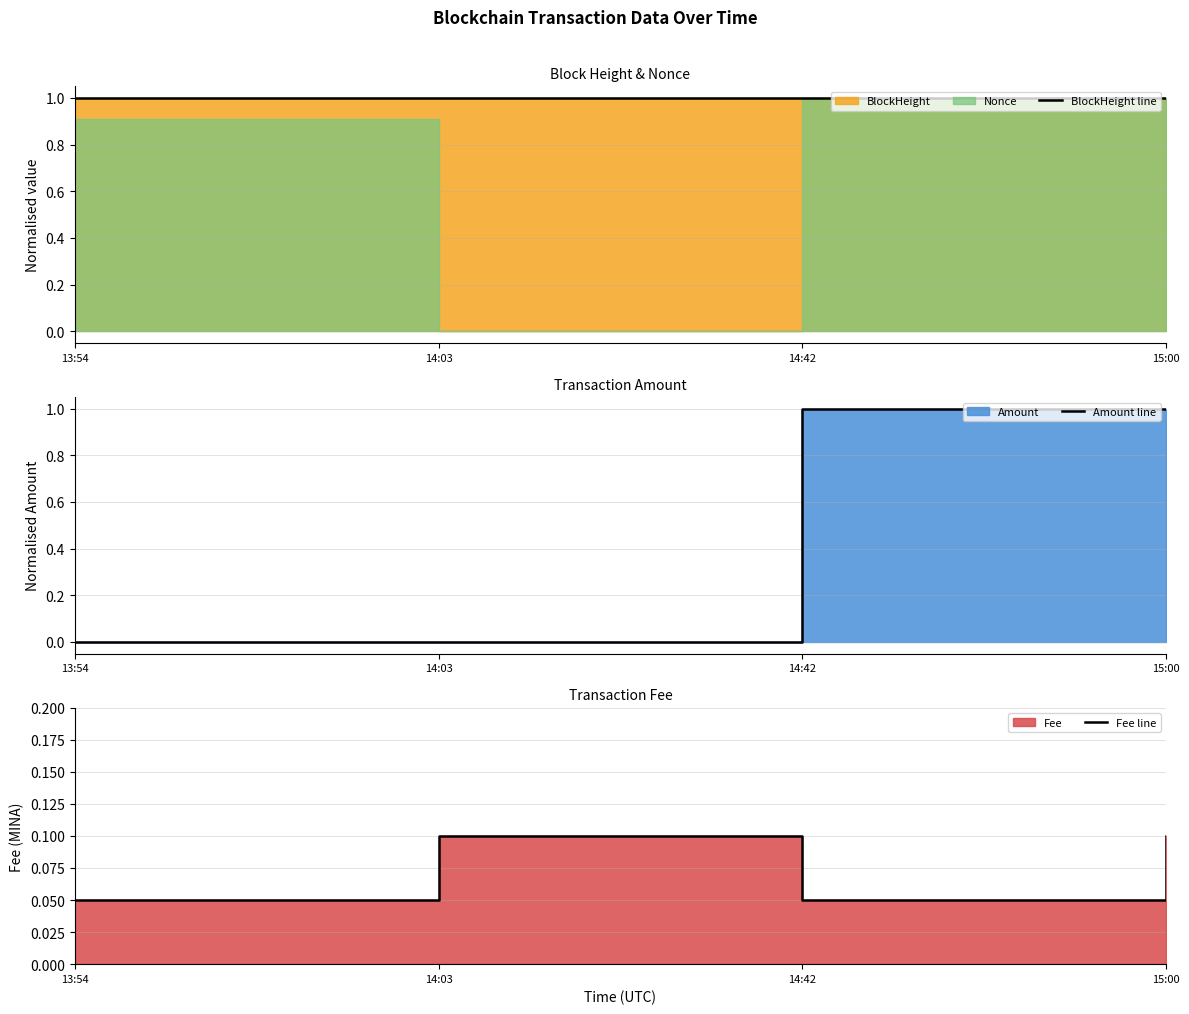

What is the approximate value of Fee line at 14:03?

0.1